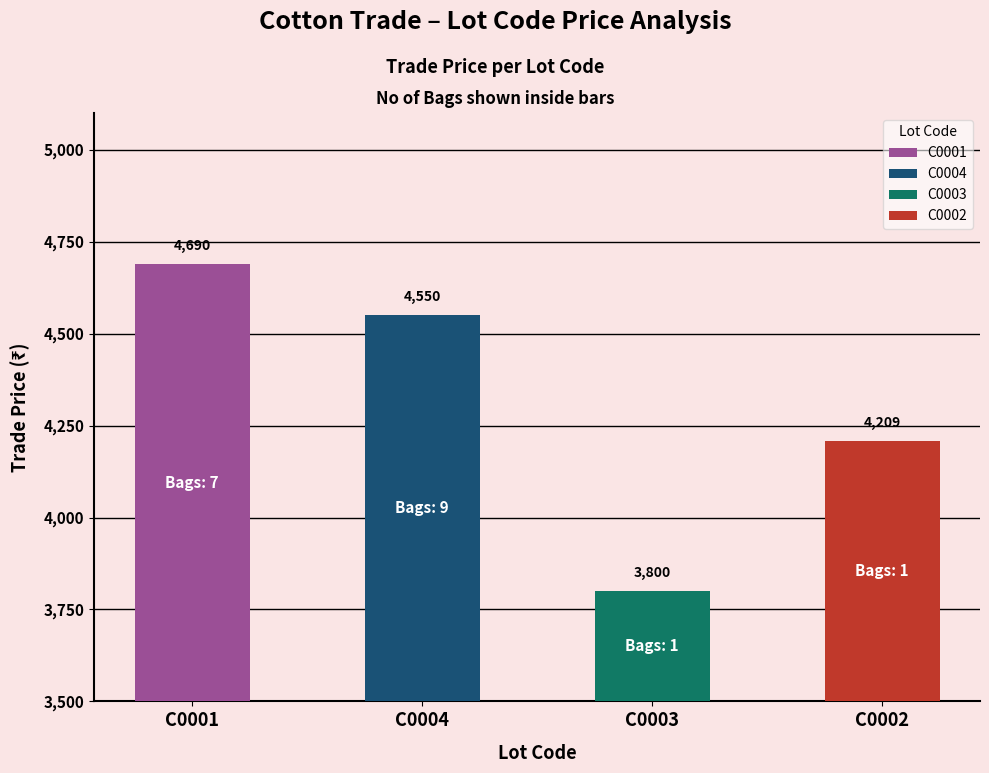

What is the approximate value at C0001?

4689.6